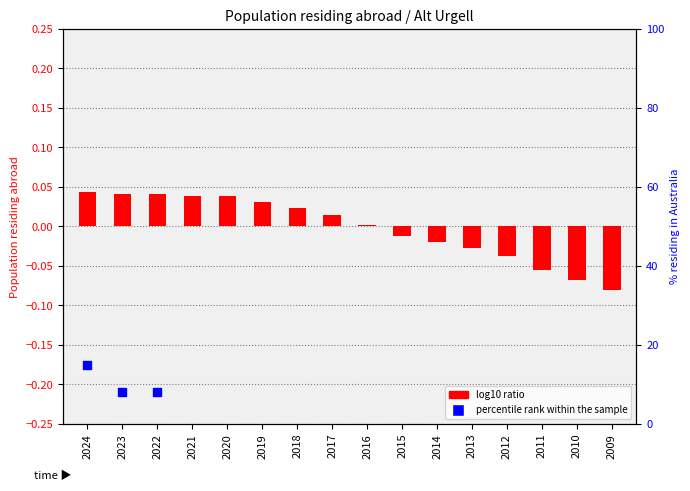

What is the change in value from 2018 to 2009?

-0.1